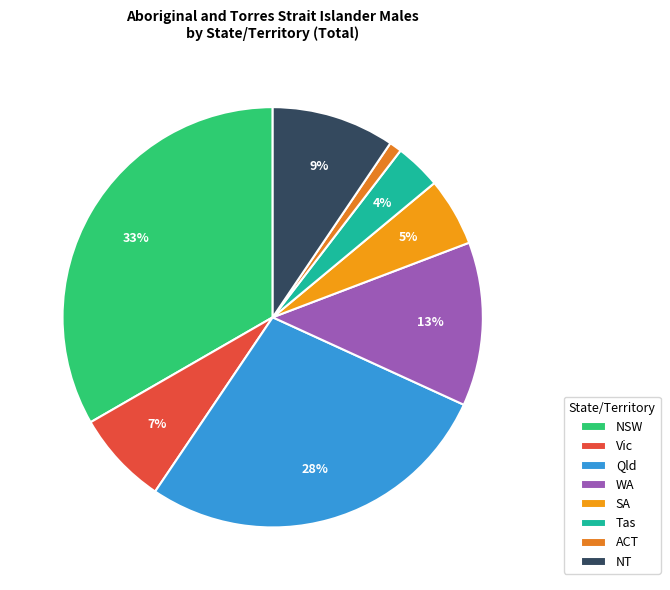

What is the change in value from NSW to Tas?

-118544